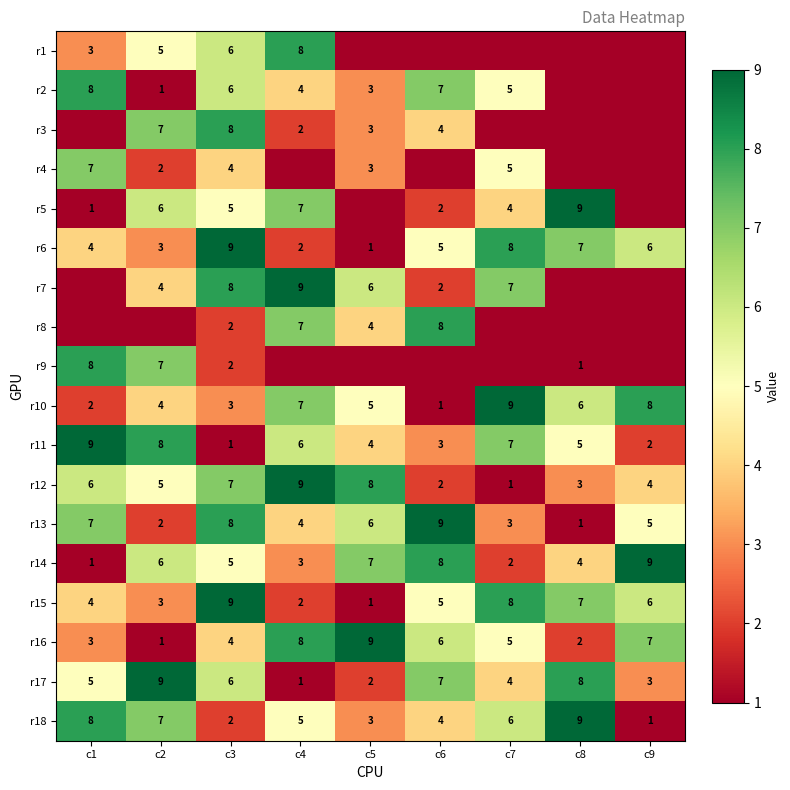

Where does the r16 series first go above 5?

c4